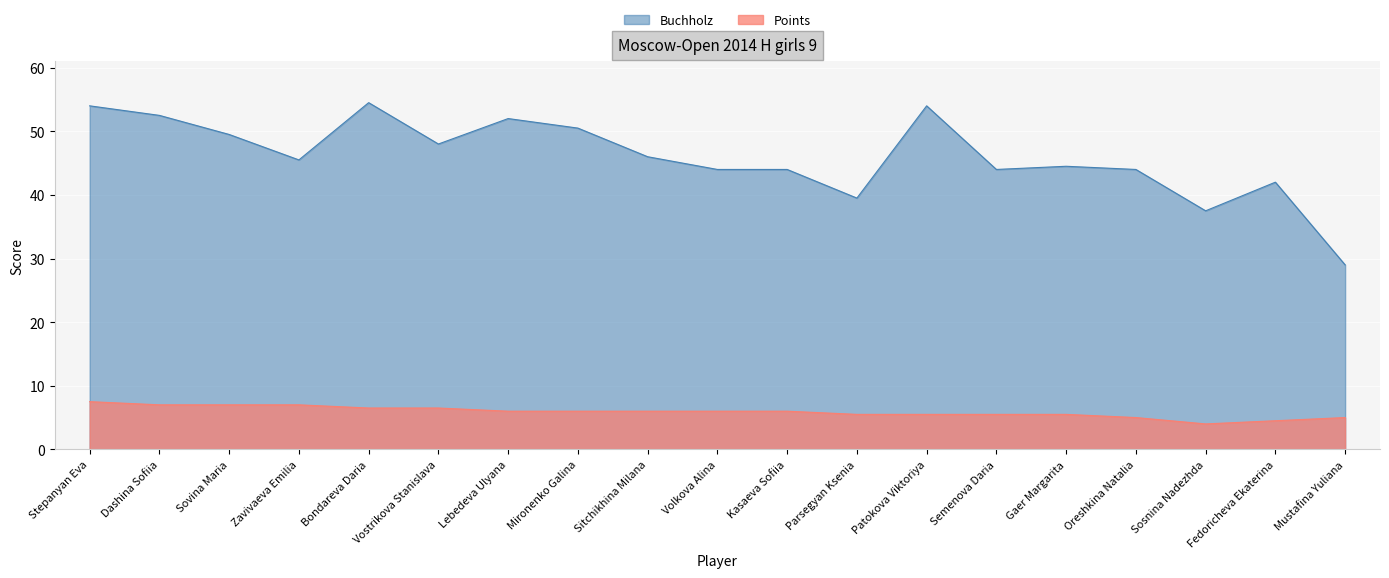

True or false: Buchholz and Points intersect in this chart.

False